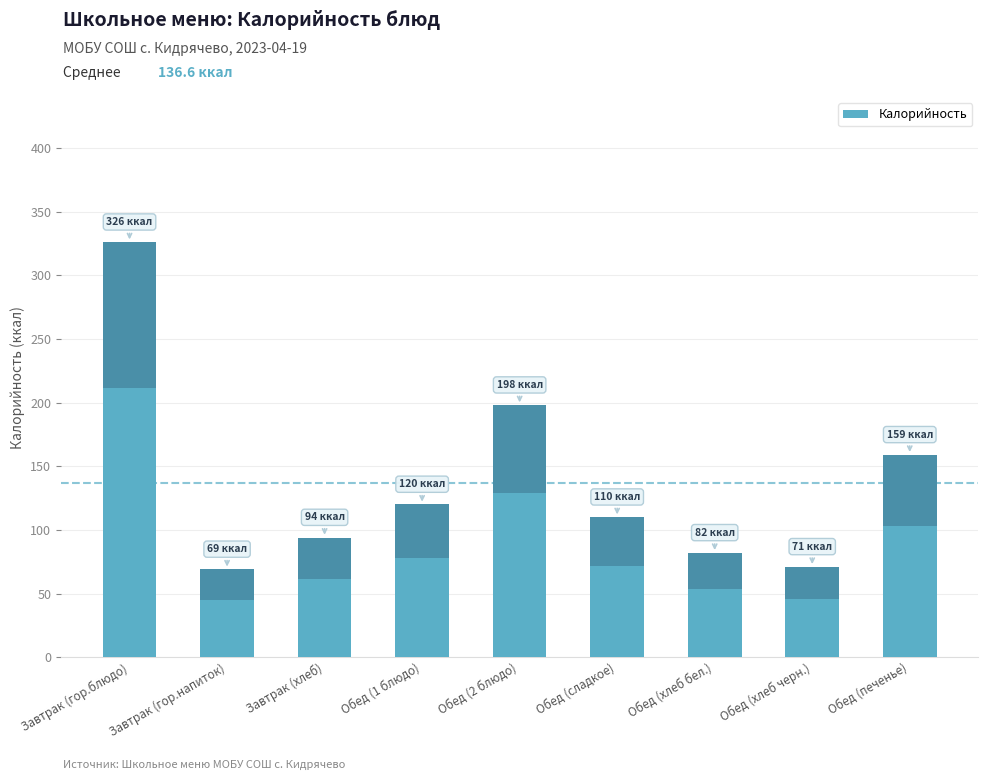

Which category has the lowest value across all series?

Завтрак (гор.напиток)